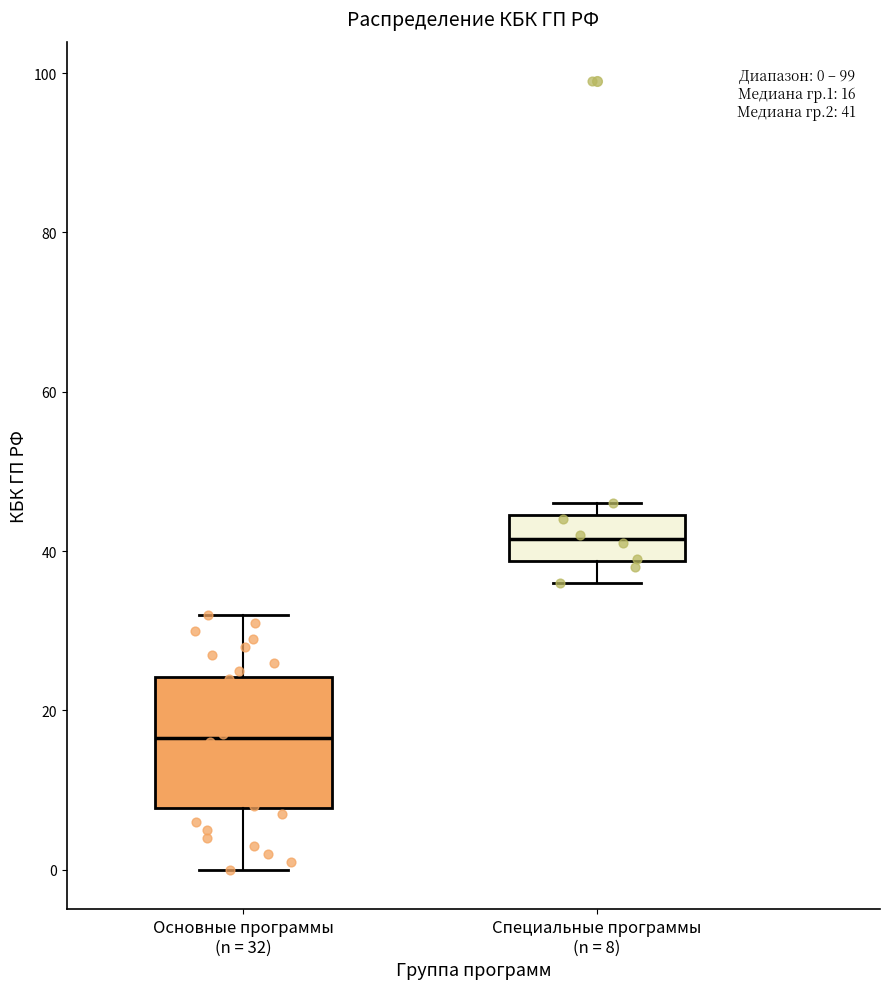

Which box's median line is the highest?

Специальные программы (n = 8)